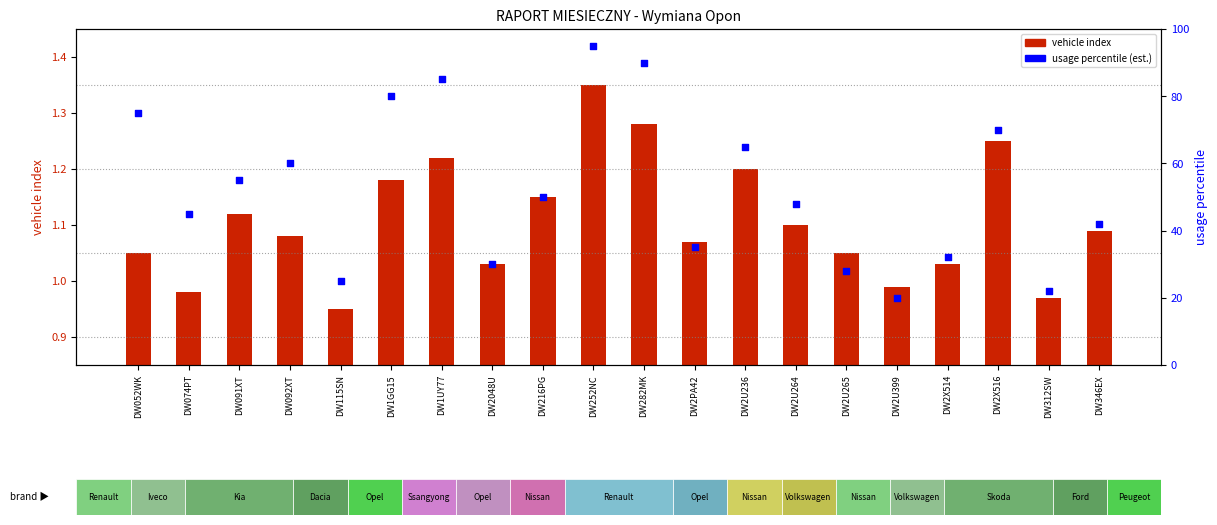

Is the value of vehicle index at DW2X516 greater than the value of usage percentile at DW052WK?

No